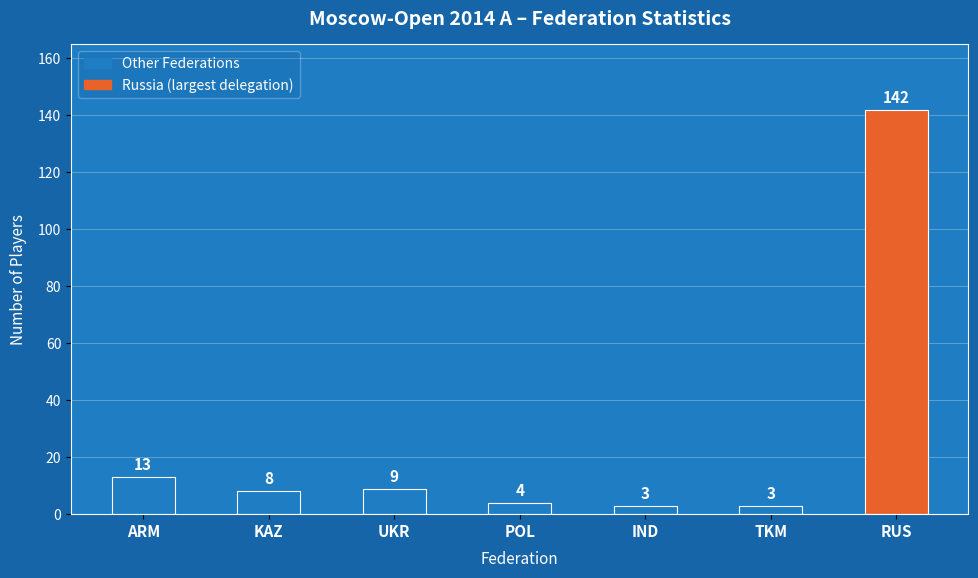

How many values are below 8?

3